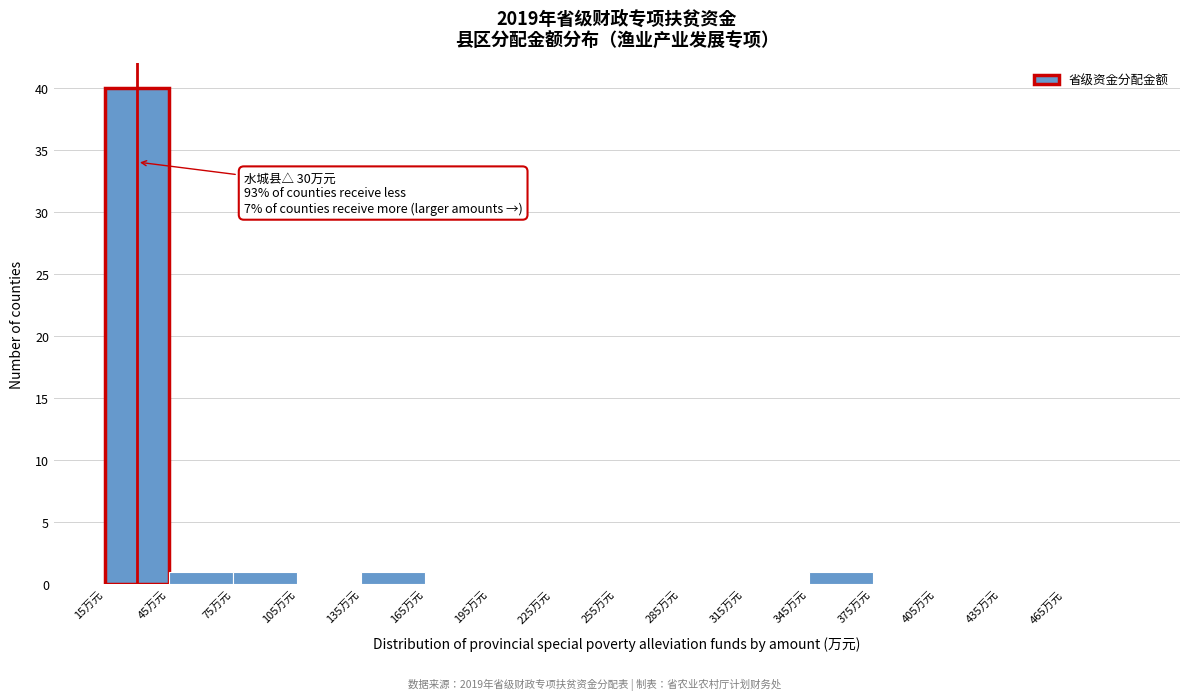

Which range on the x-axis has the tallest bar?

15 to 45